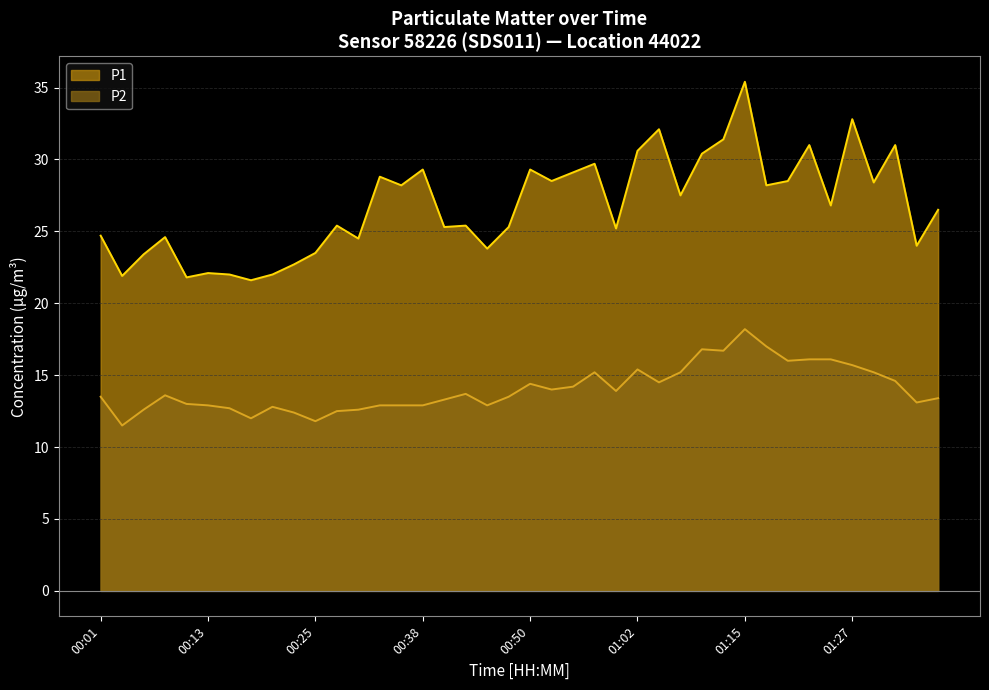

What is the smallest value displayed?

11.5